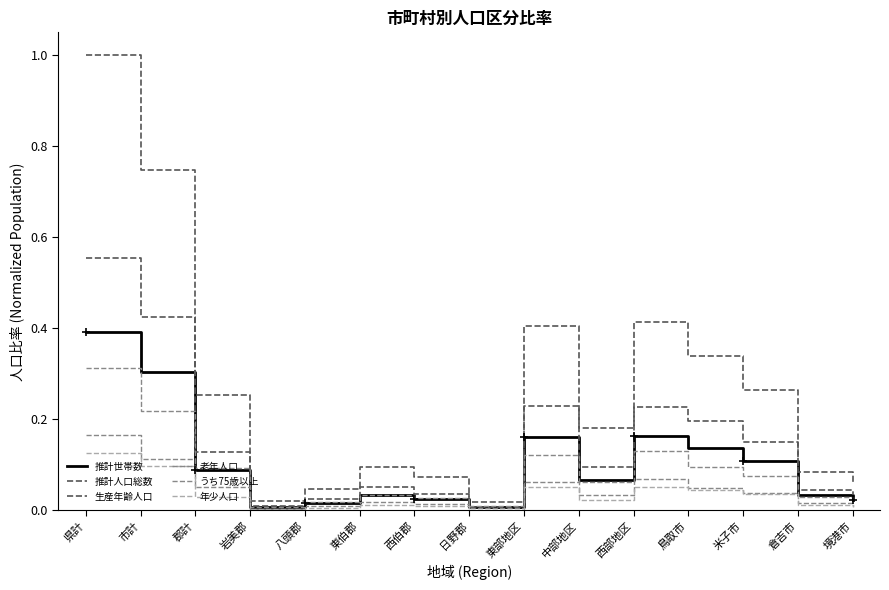

What is the sum of the 年少人口 values at 西伯郡 and 鳥取市?

0.1